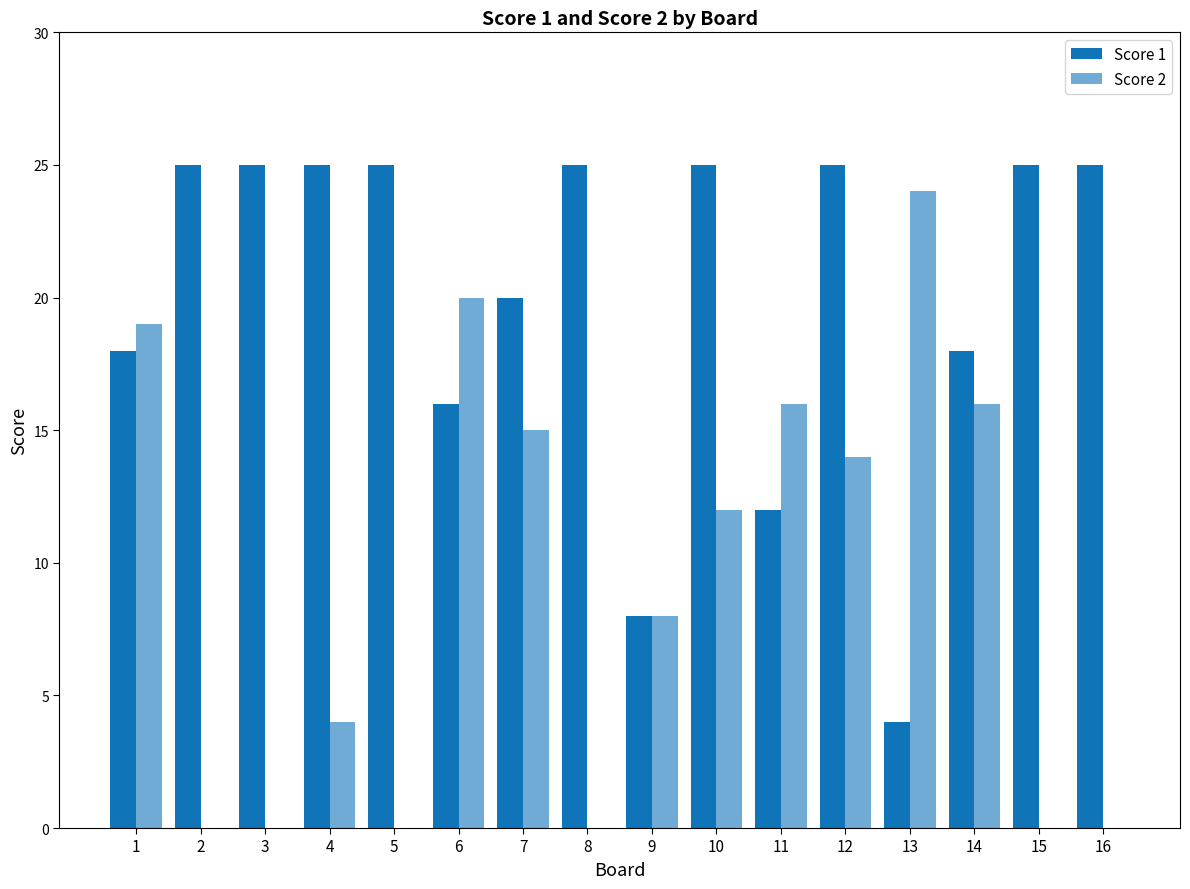

Are the bars horizontal?

No